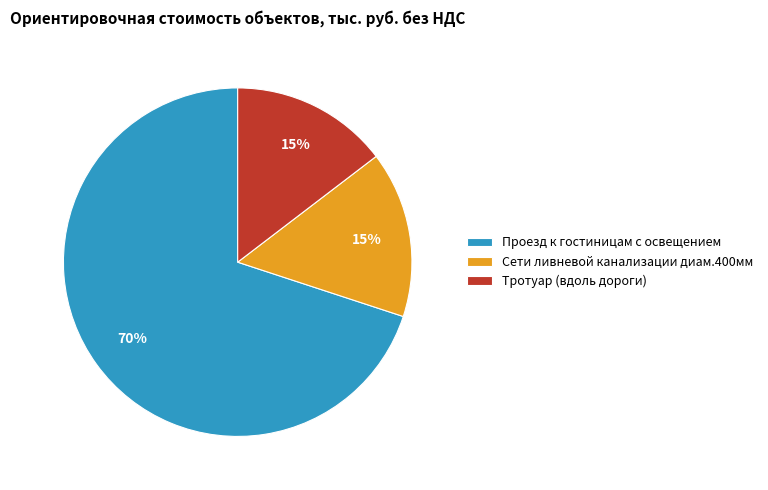

True or false: Тротуар (вдоль дороги) accounts for 22% of the total.

False